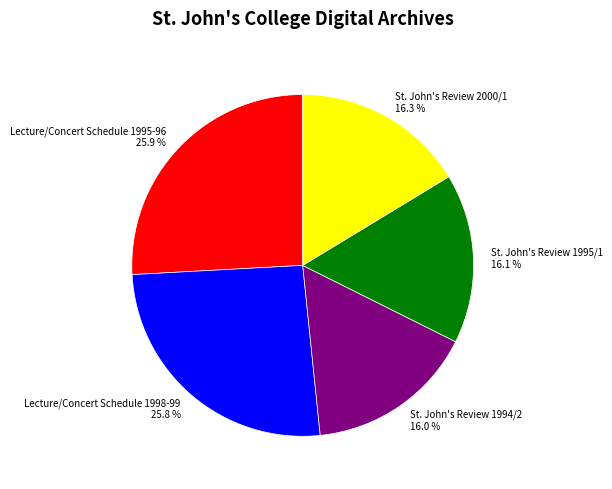

How many segments does this pie chart have?

5